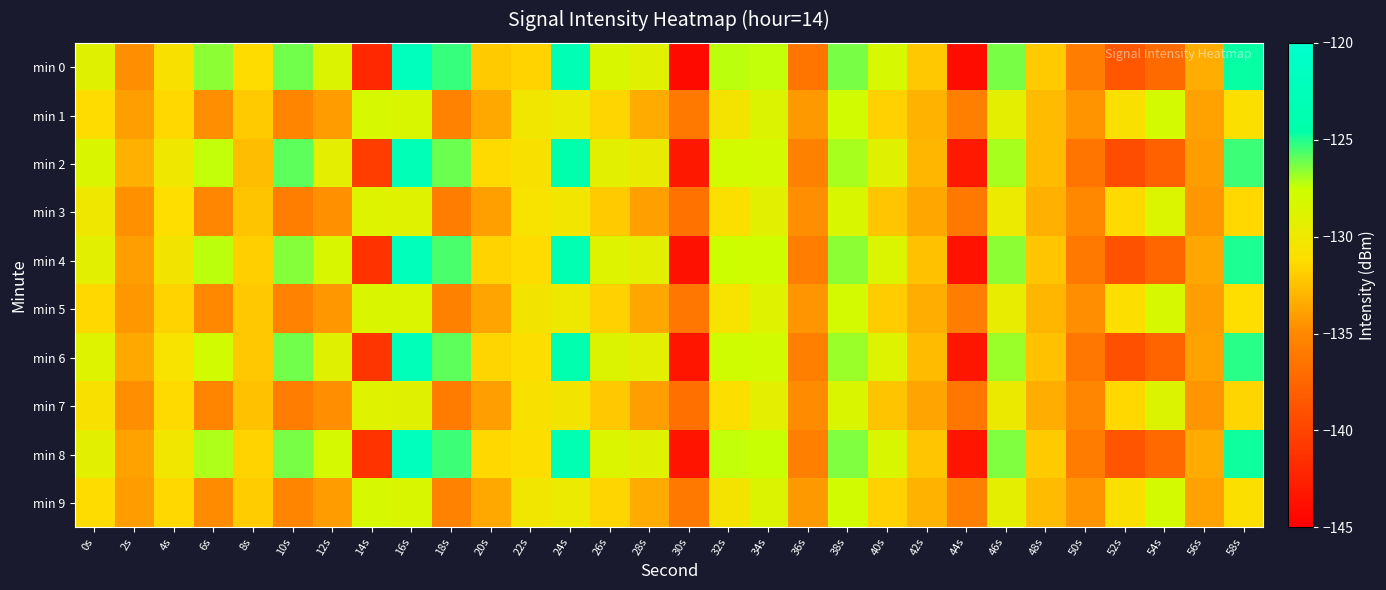

At which category is the sum across all series the highest?

16s